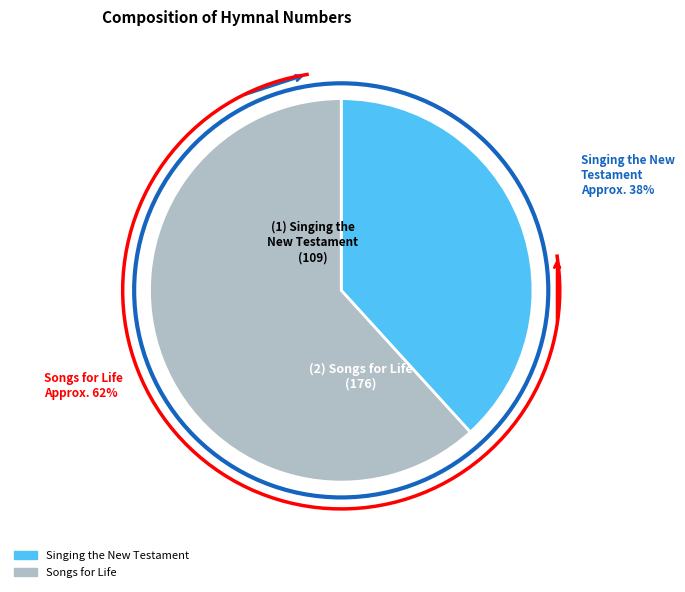

To the nearest percent, what is the average slice percentage?

50%